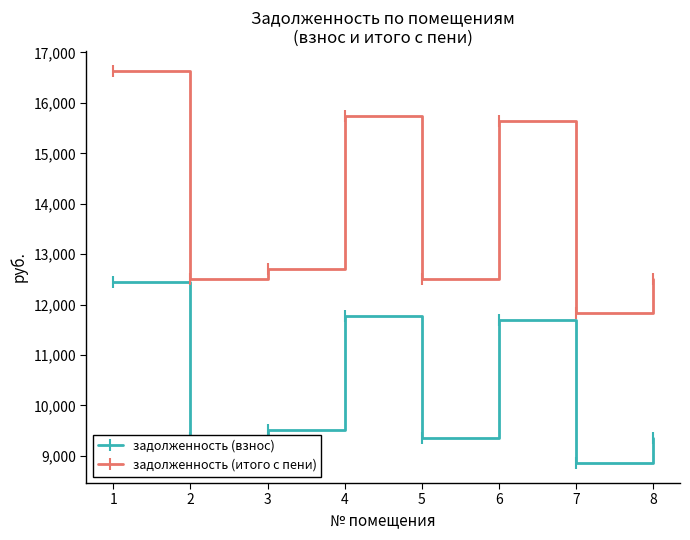

True or false: задолженность (взнос) and задолженность (итого с пени) cross at least once.

False